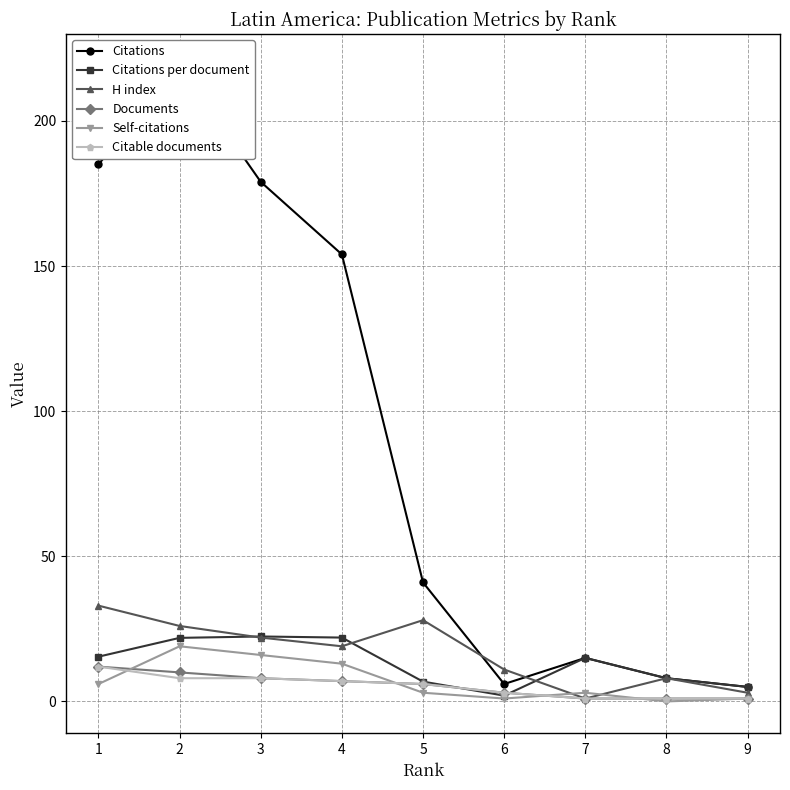

The value of H index at 1 is 12.8. True or false?

False